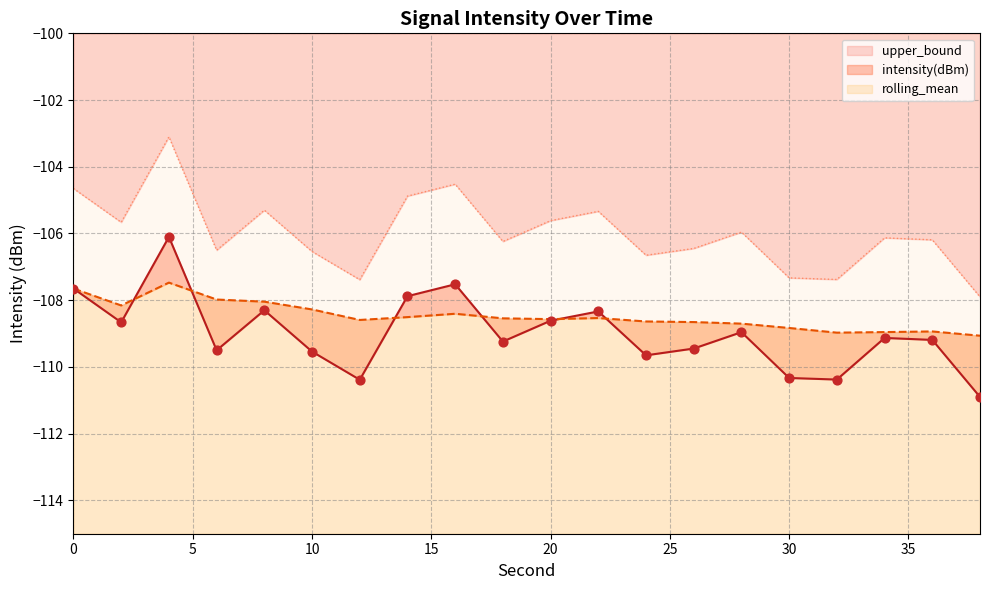

Which series has the largest total across all categories?

upper_bound